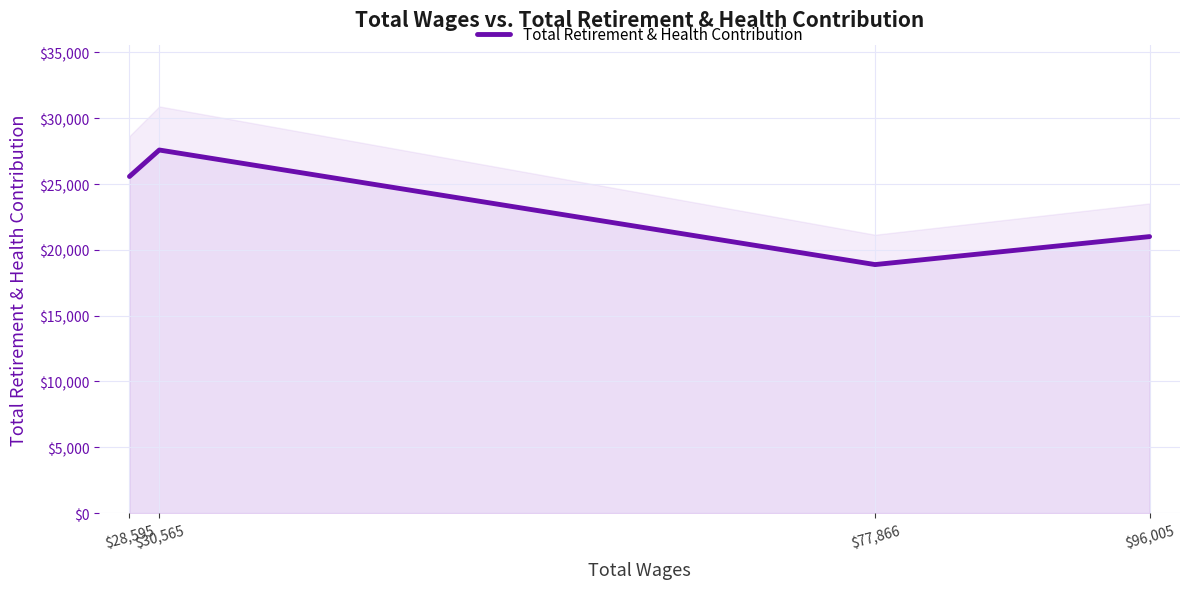

What is the sum of the values at $77,866 and $28,595?

44462